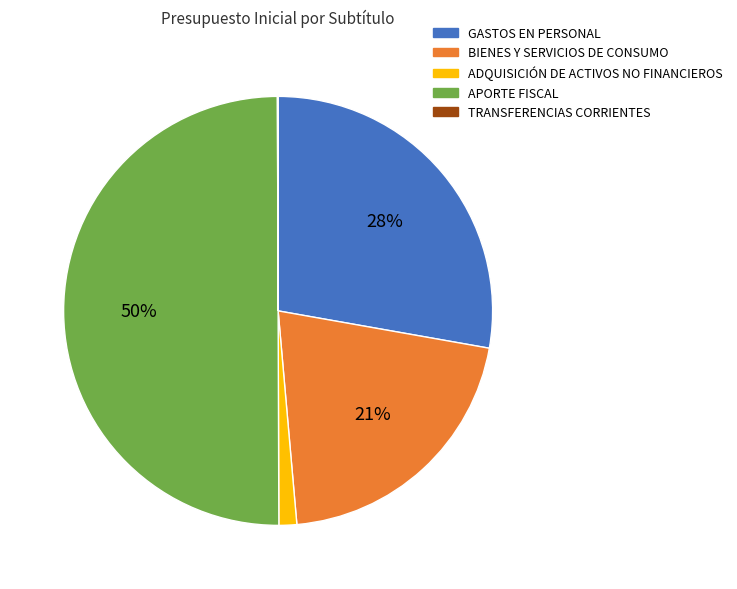

Which category has the biggest portion of the pie?

APORTE FISCAL